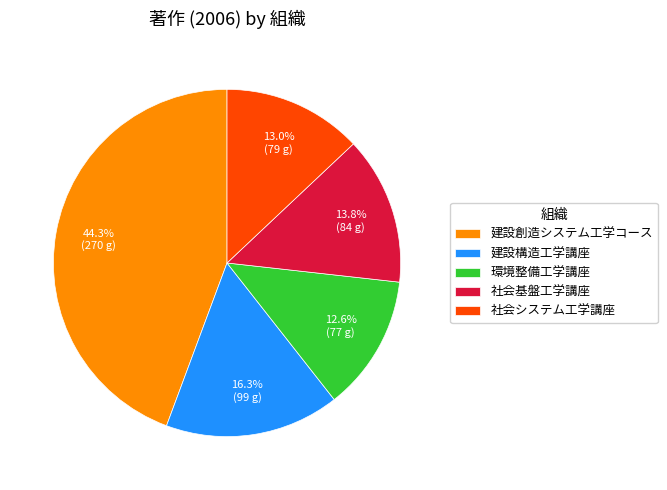

What percentage is the 建設構造工学講座 slice, to the nearest percent?

16%